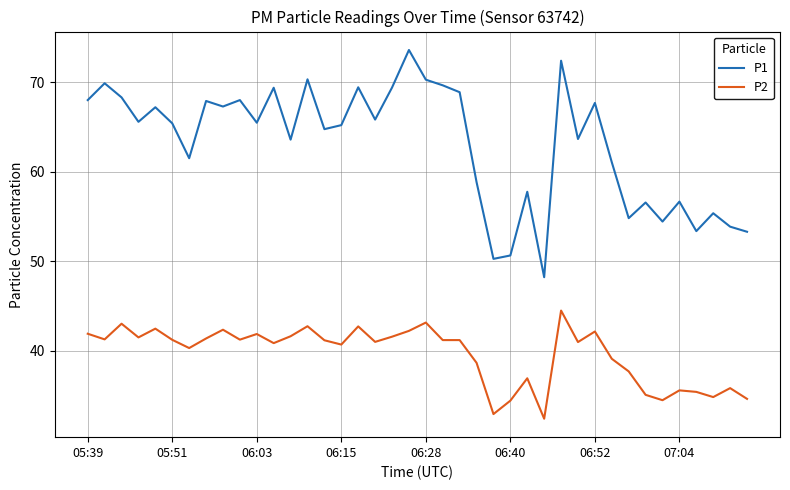

List the series in order of their overall mean, highest first.

P1, P2